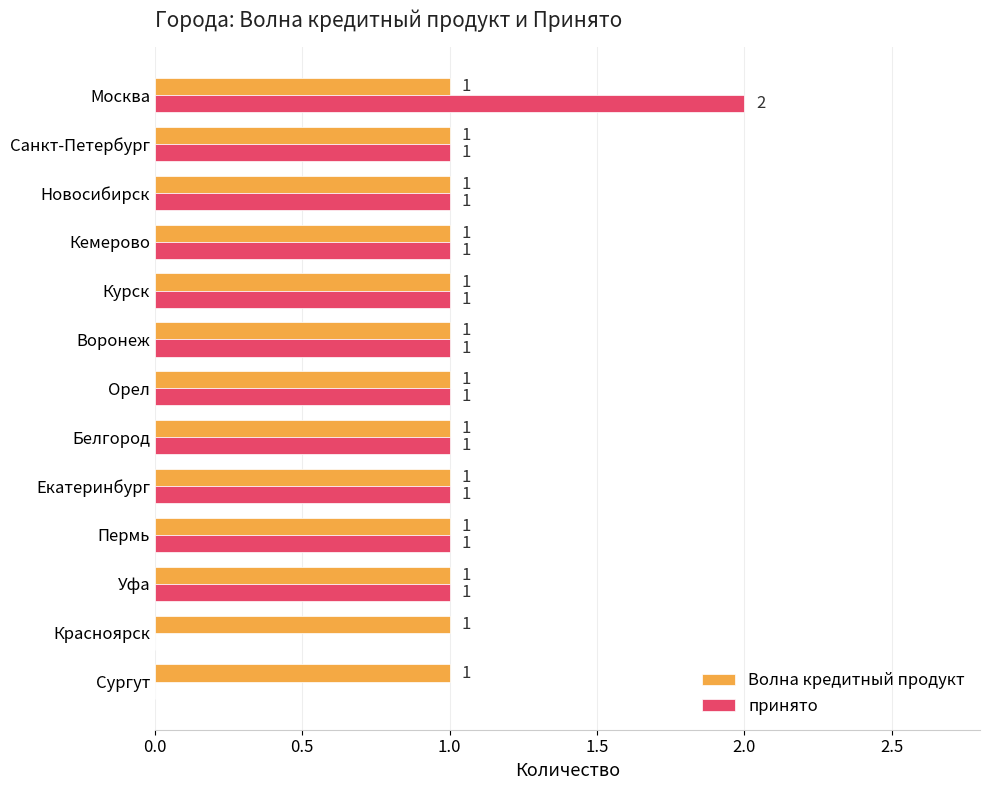

True or false: принято has a value of 0 at Пермь.

False